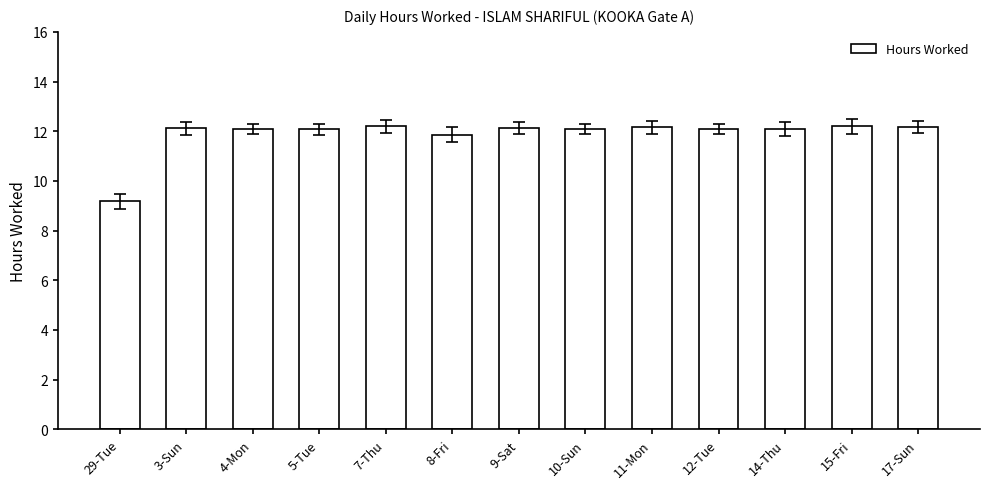

Read the value at 29-Tue.

9.2